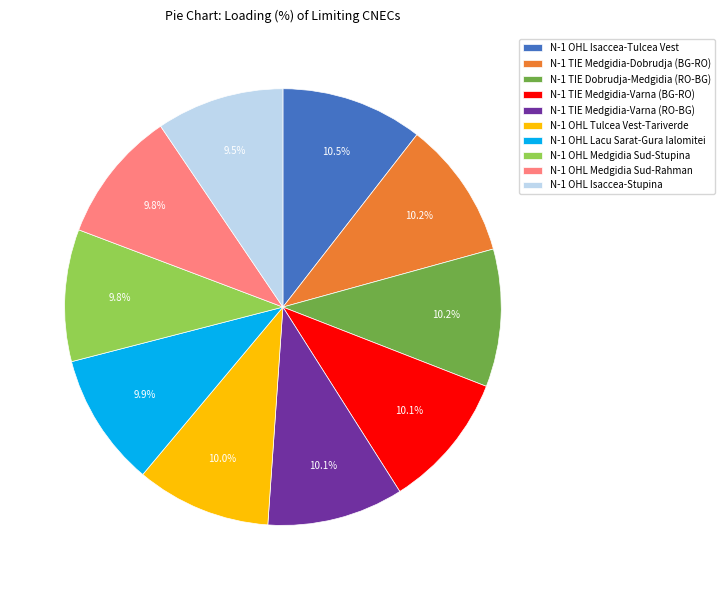

Does N-1 OHL Isaccea-Stupina represent more than half of the total?

No